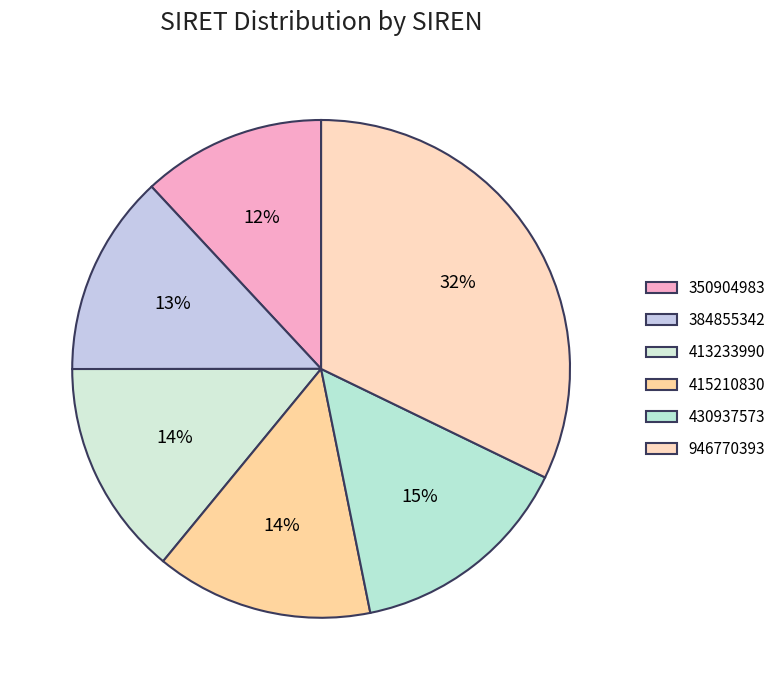

How many segments does this pie chart have?

6